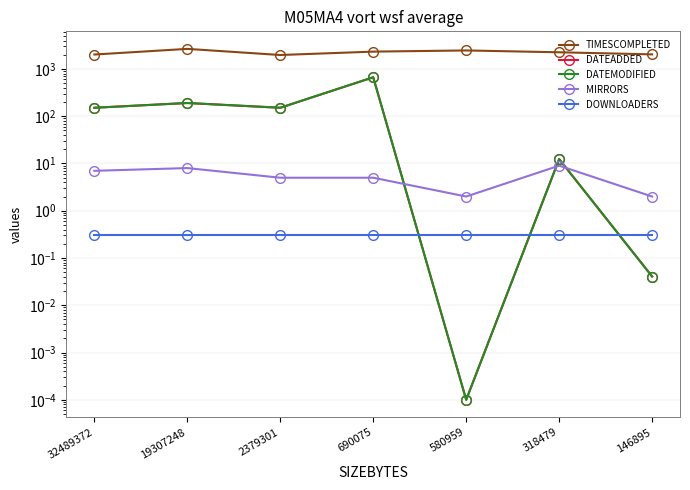

What is the difference between the maximum and minimum values in the DATEADDED series?

667.8